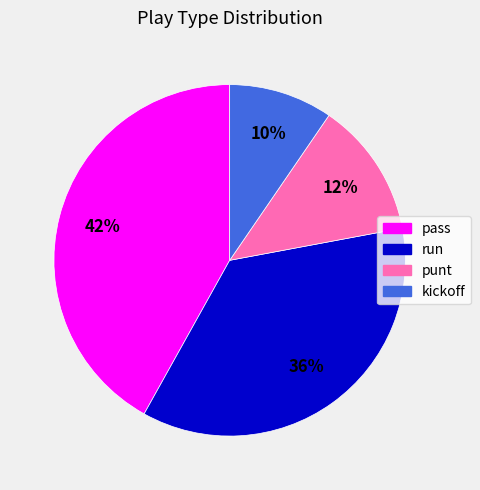

Is there a majority slice in this chart?

No